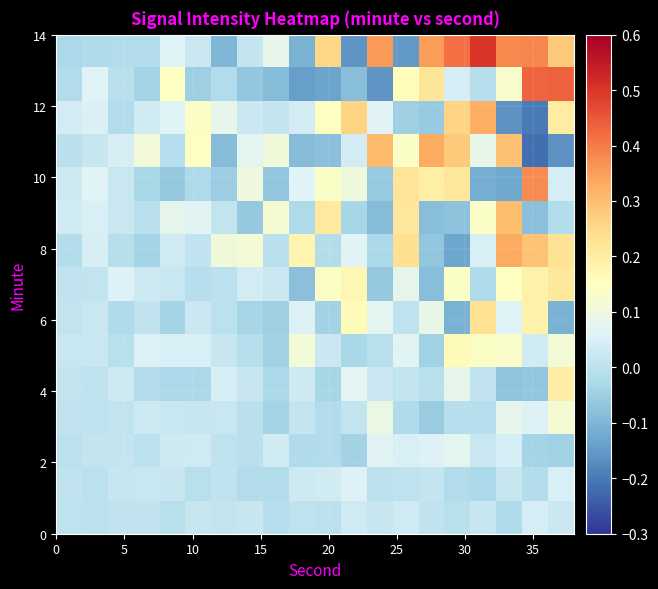

How many distinct data groups are displayed?

15